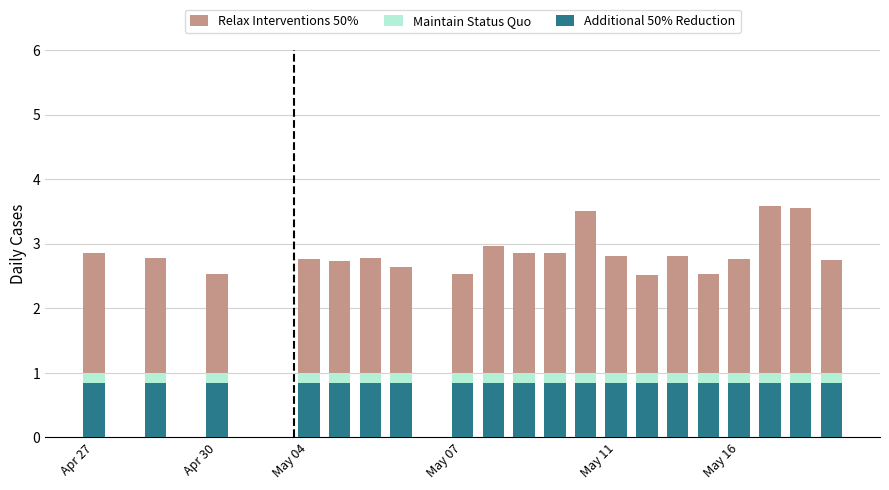

What is the sum of the Relax Interventions 50% values at May 16 and Apr 30?

5.3